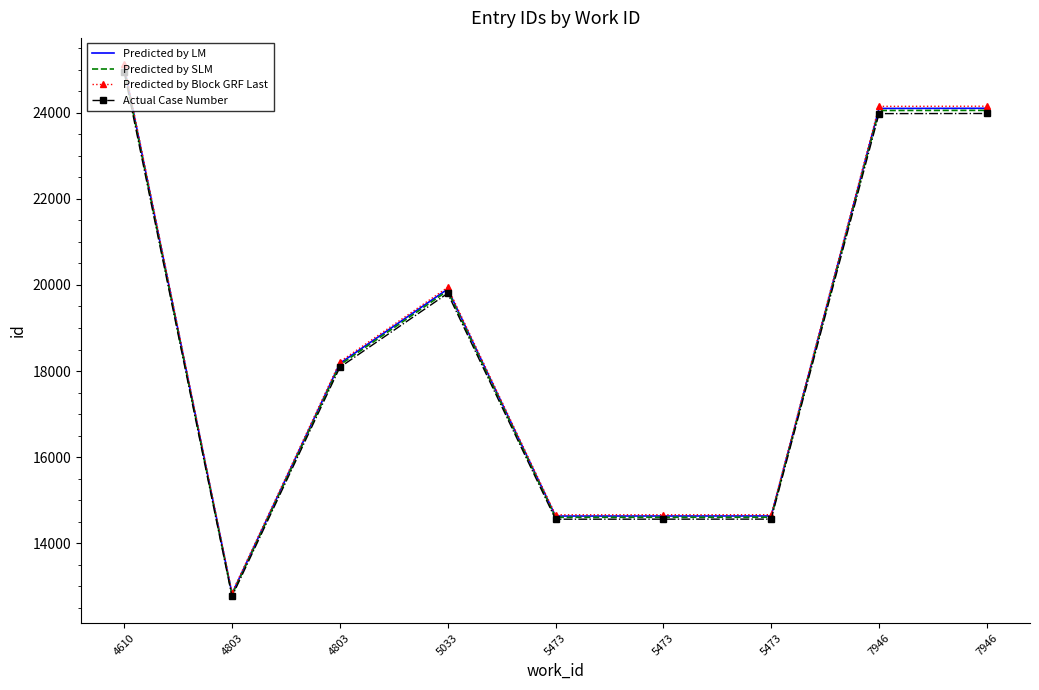

What is the highest value of the Actual Case Number series?

24942.7